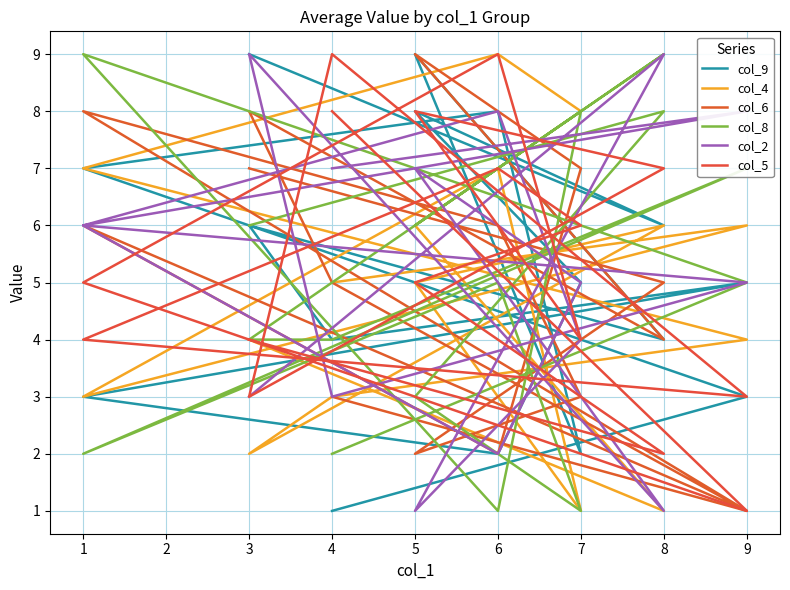

How many series are shown in this chart?

6